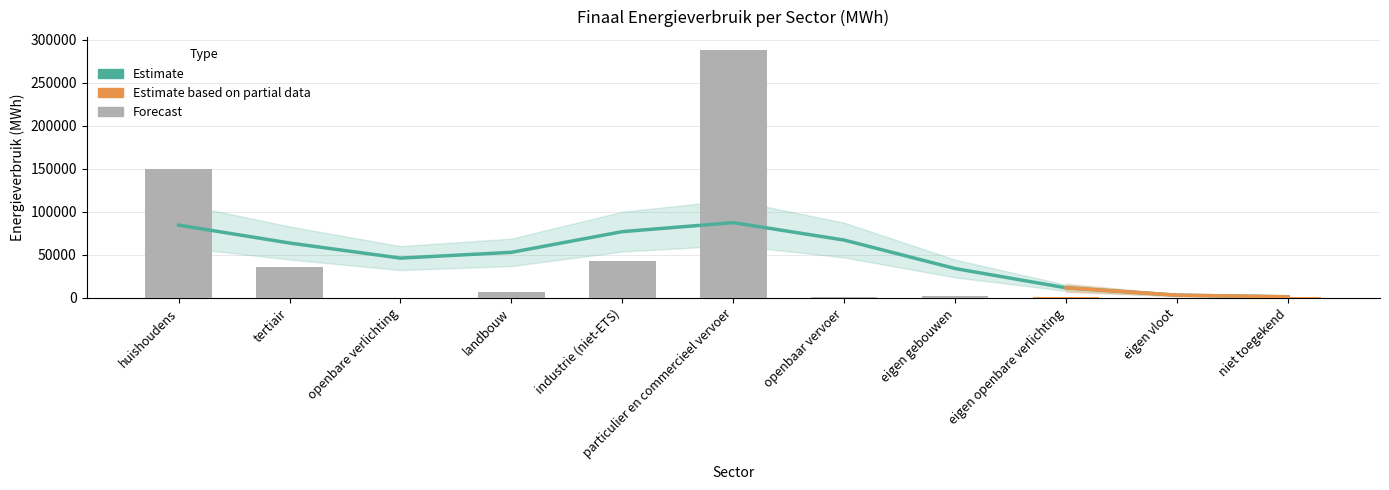

How many bars are there in total?

11